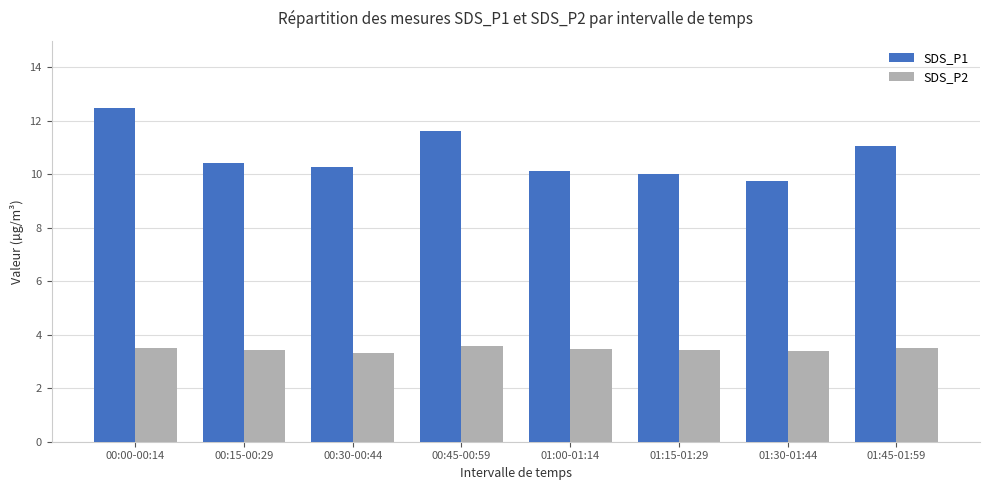

Rank the series at 00:00-00:14 from highest to lowest value.

SDS_P1, SDS_P2